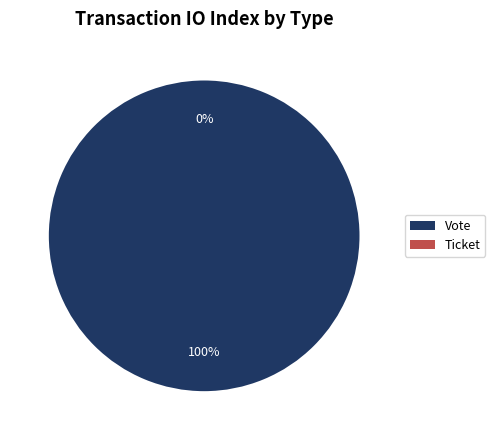

How many slices are in this pie chart?

2